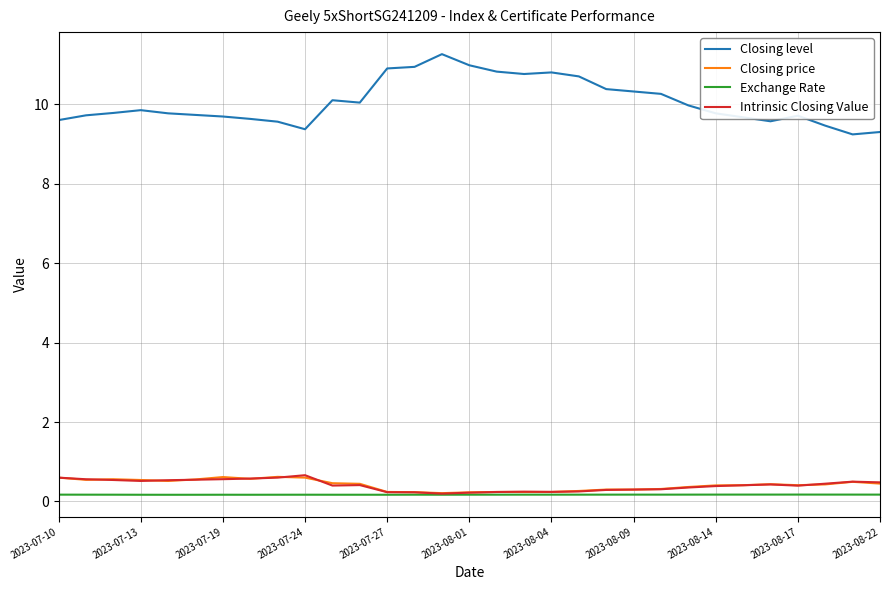

True or false: Closing level and Exchange Rate cross at least once.

False